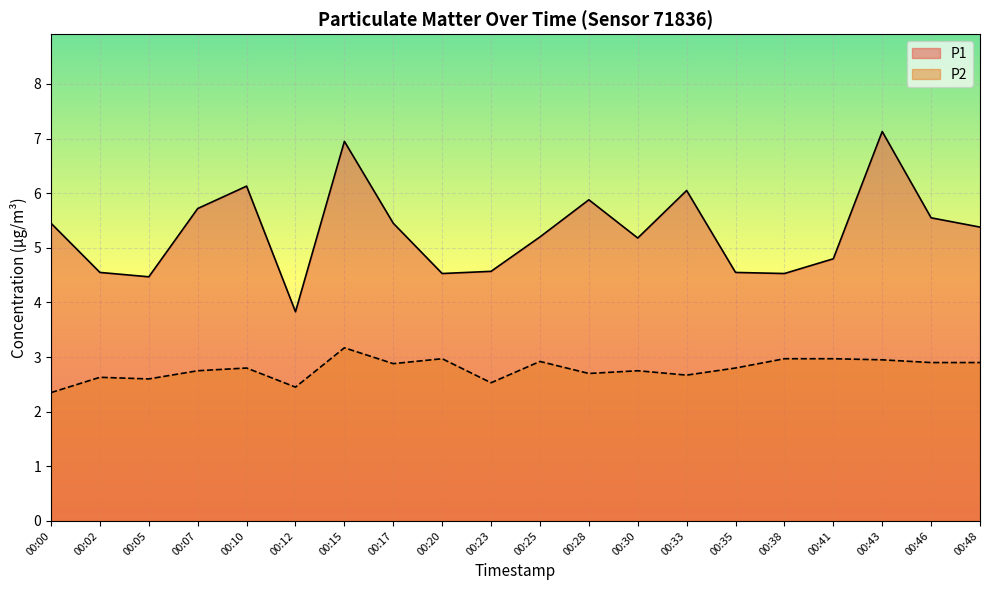

What is the difference between the highest and lowest values at 00:07?

3.0